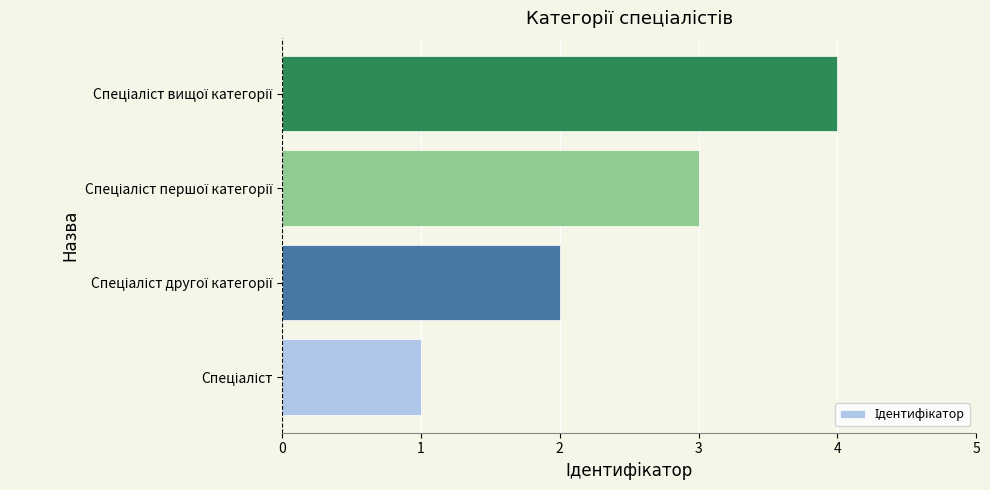

What is the greatest value displayed?

4